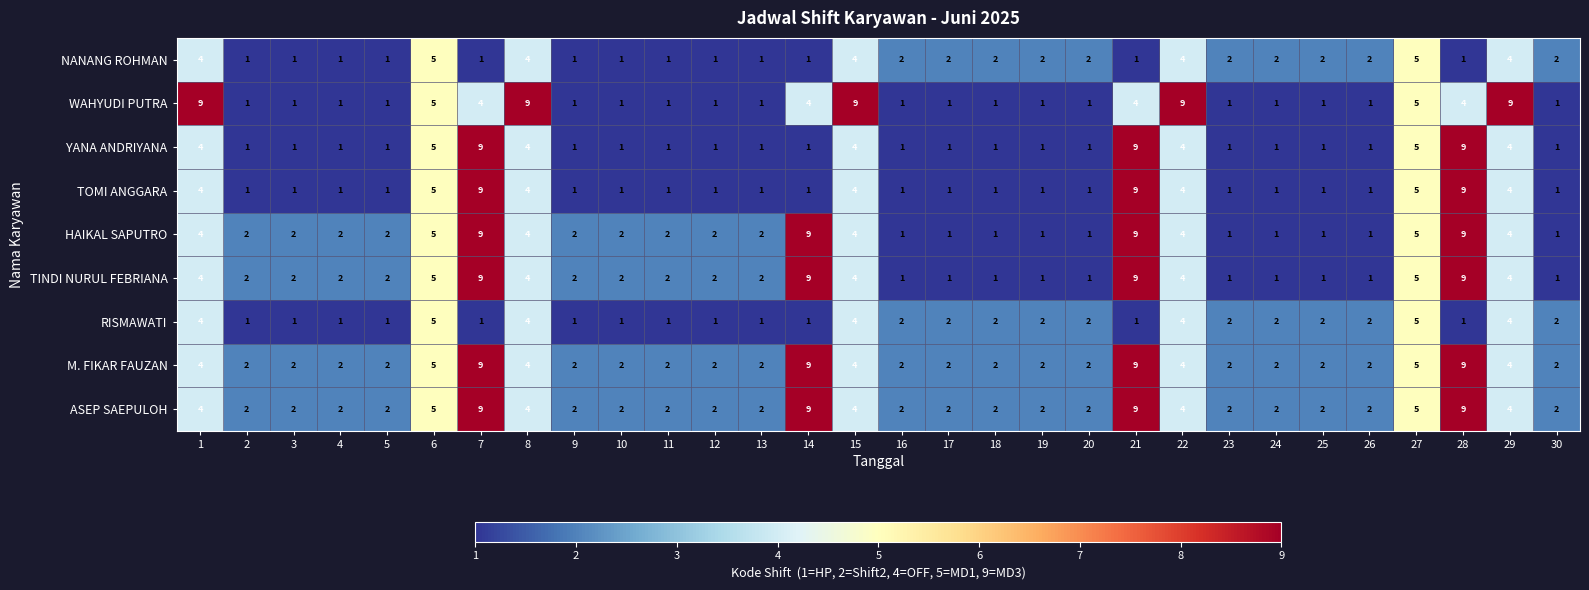

What is the spread (max minus min) of values at 28?

8